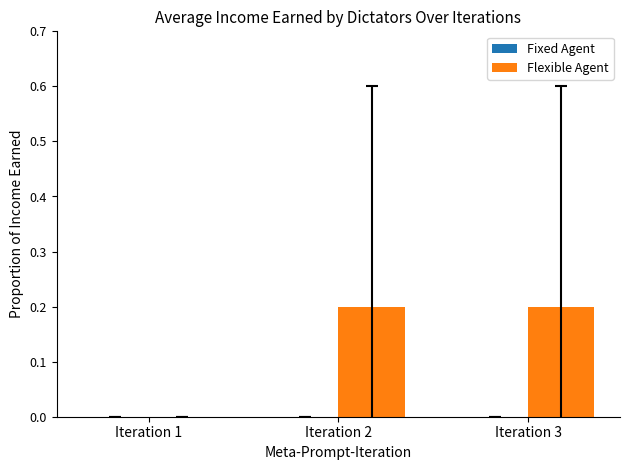

What is the sum of all values?

0.4